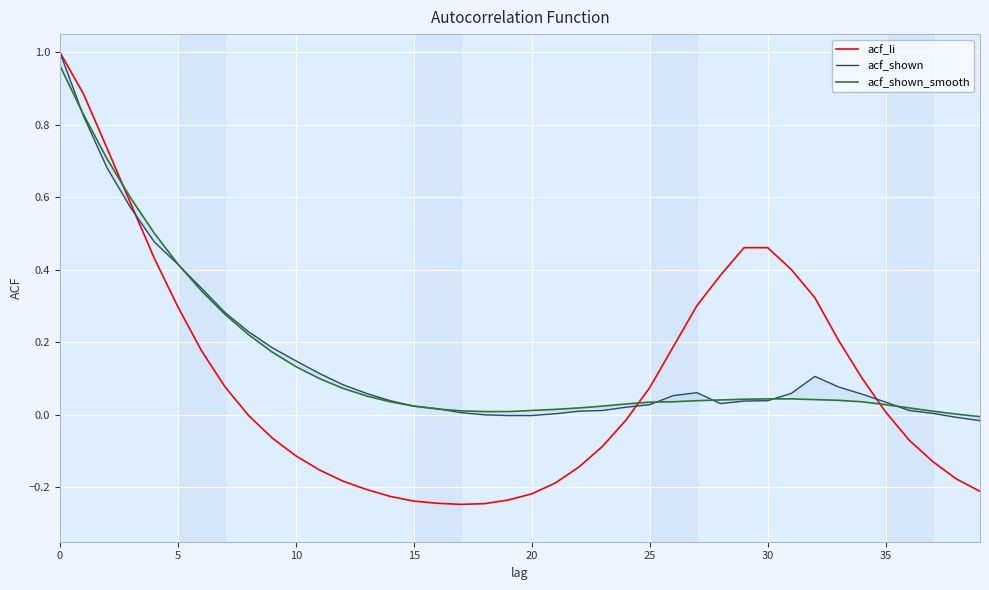

True or false: acf_shown_smooth has more than 1 points higher than both neighbors.

False